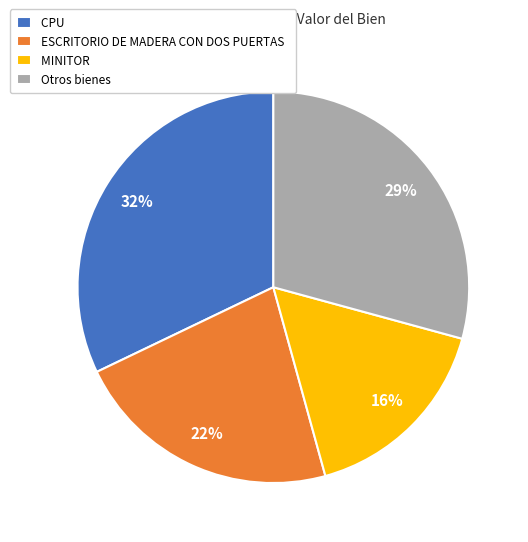

Combined, do Otros bienes and CPU account for over 50%?

Yes